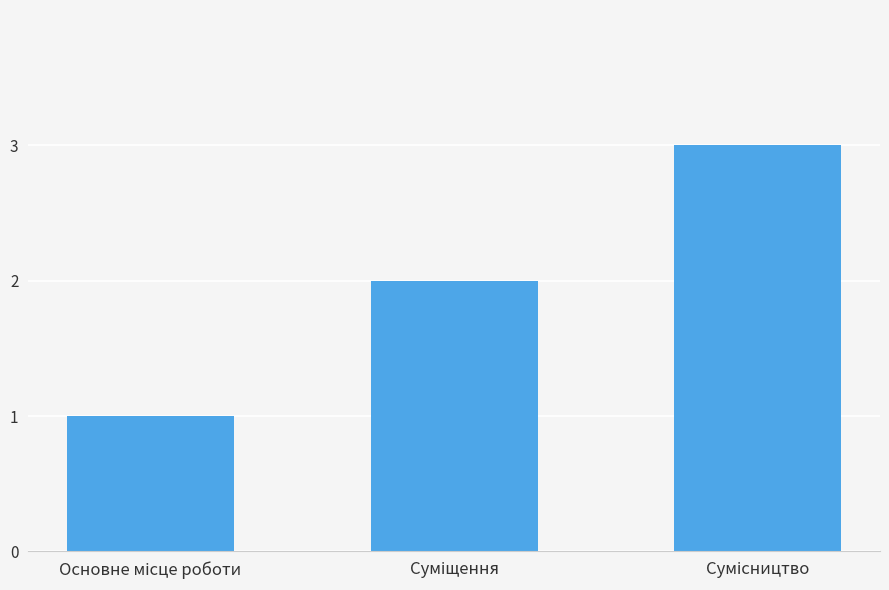

Reading right to left, transcribe all the data shown in this chart.

3	2	1